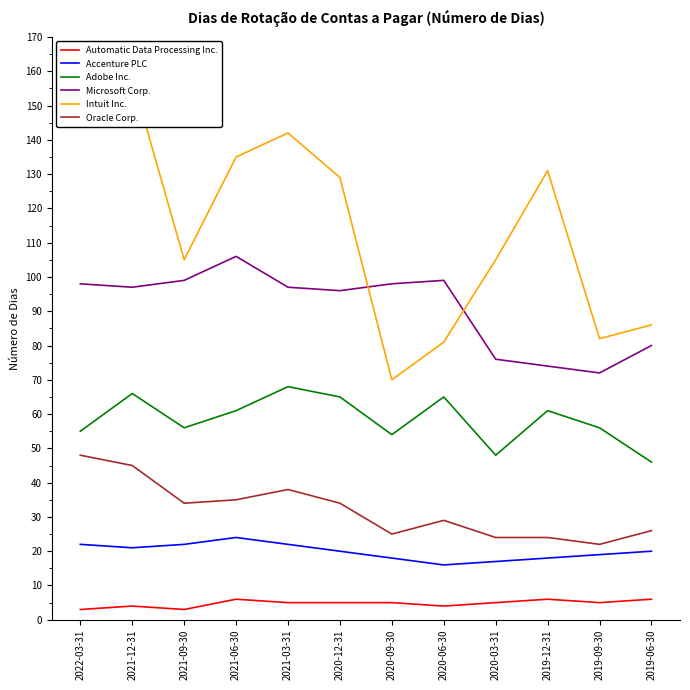

What is the minimum value for Accenture PLC?

16